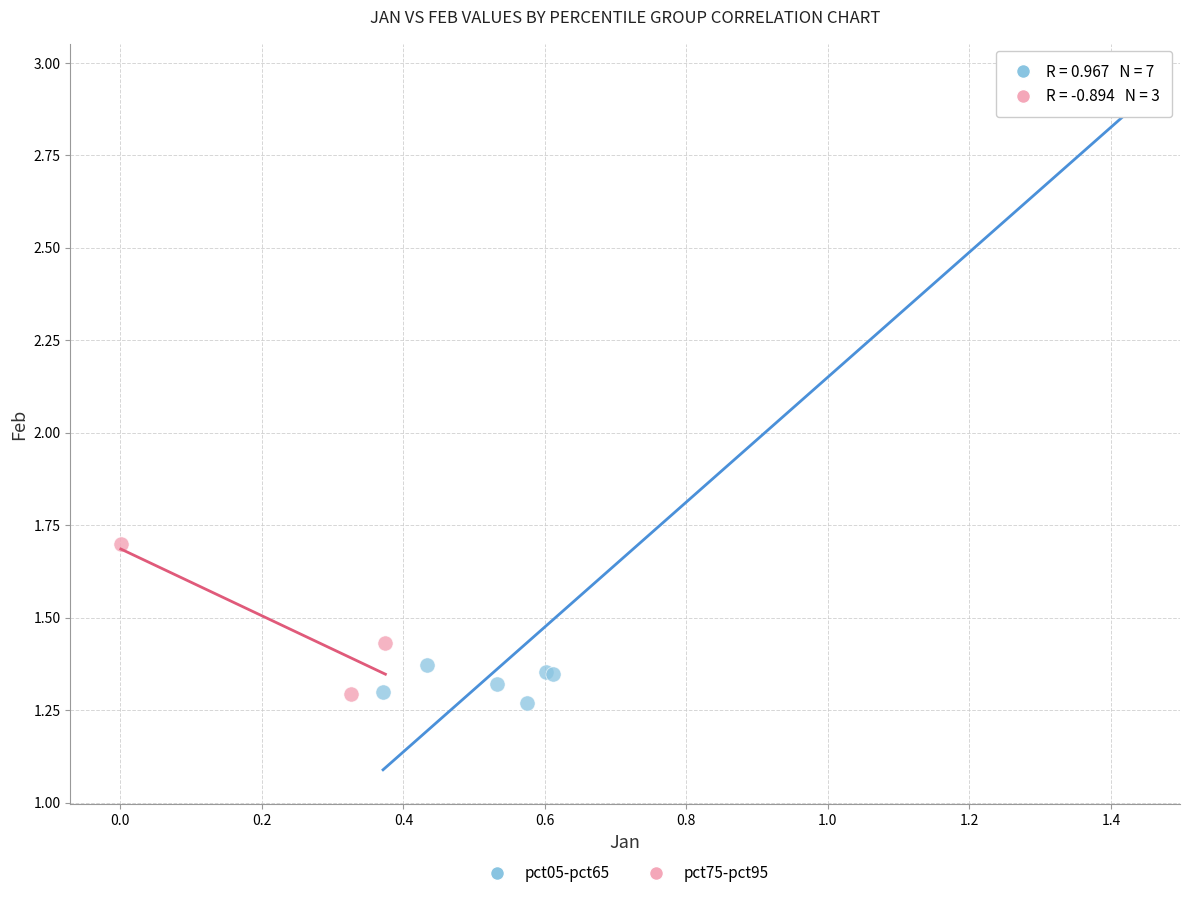

What are all the series names shown in the legend?

pct05-pct65, pct75-pct95